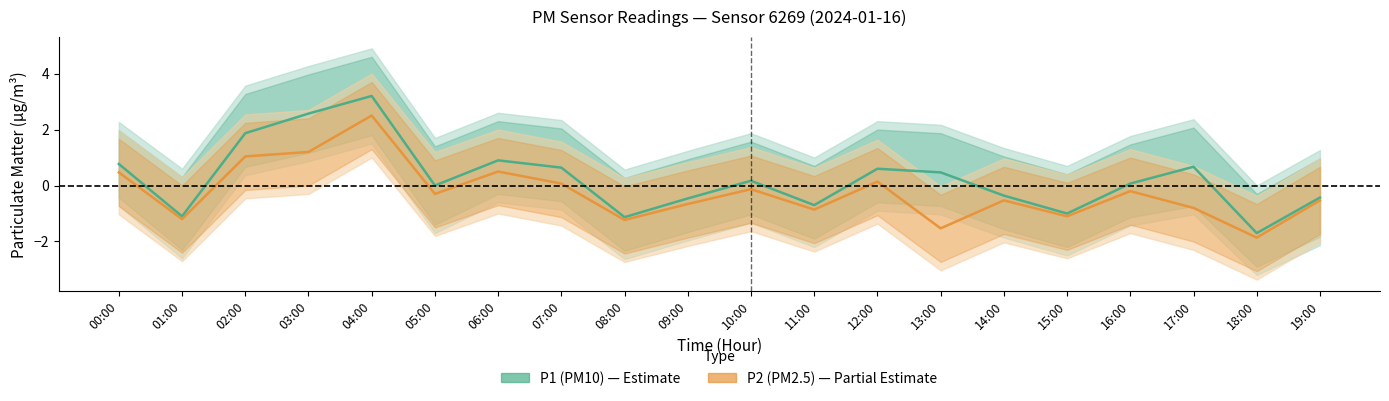

Between 11:00 and 14:00, which series saw the biggest shift?

P1 (PM10)